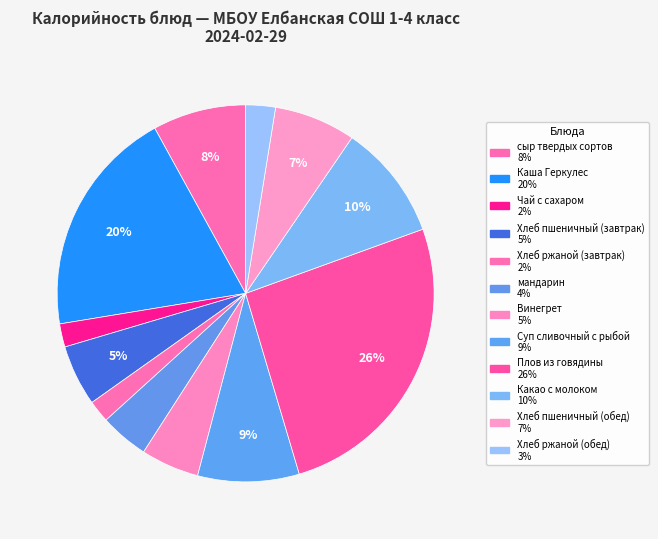

Count the number of slices in the pie.

12